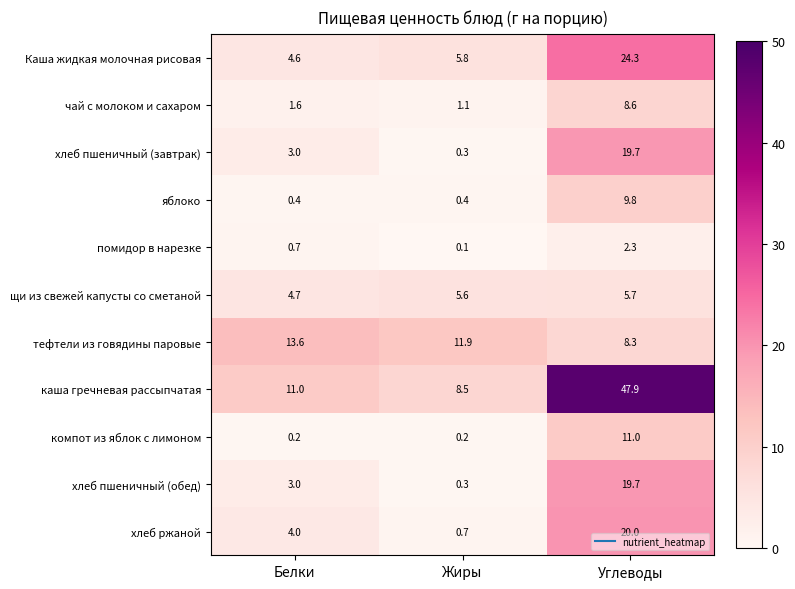

How many series are shown in this chart?

11